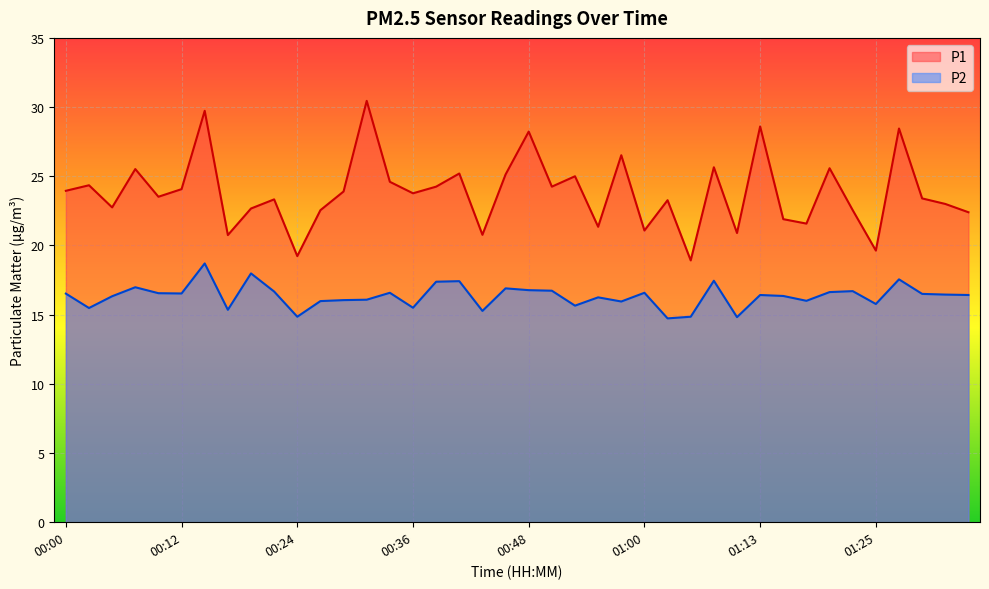

What is the label of the 32nd point from the left?

01:15